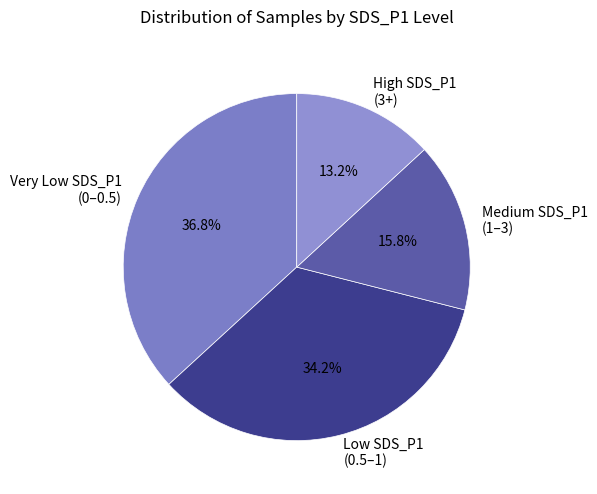

Does any single category account for the majority?

No